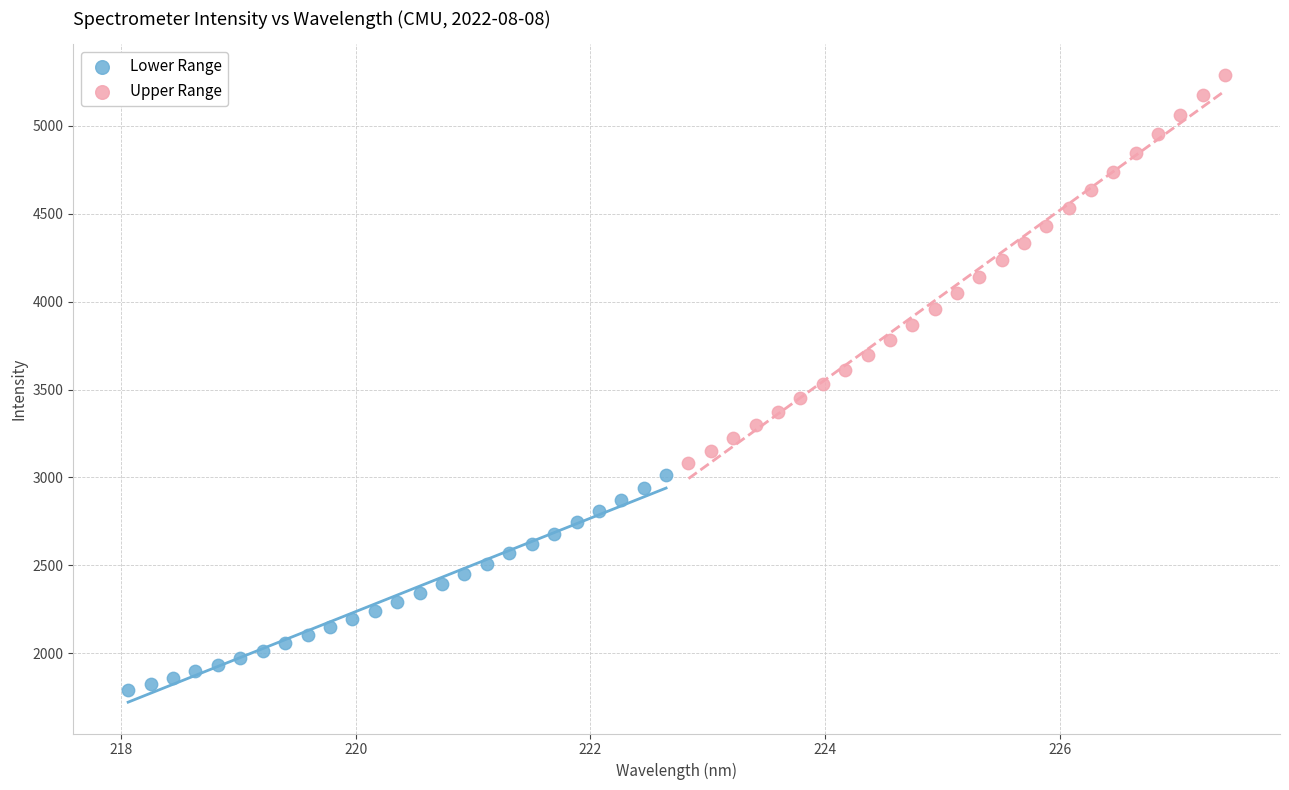

Which series reaches the minimum Y coordinate?

Lower Range